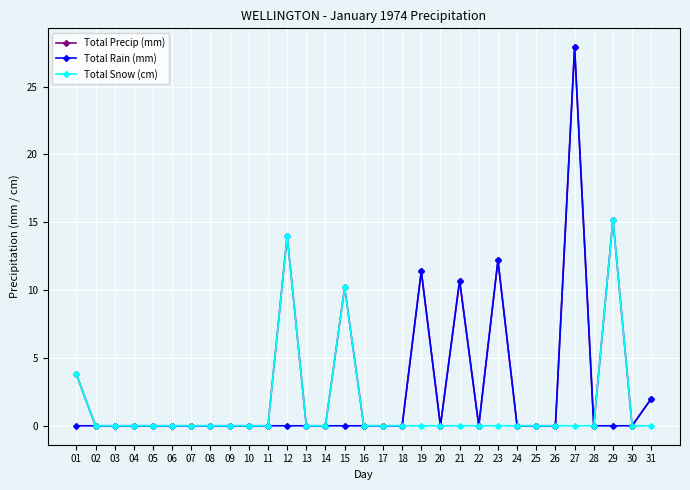

How many data points does each series have?

31